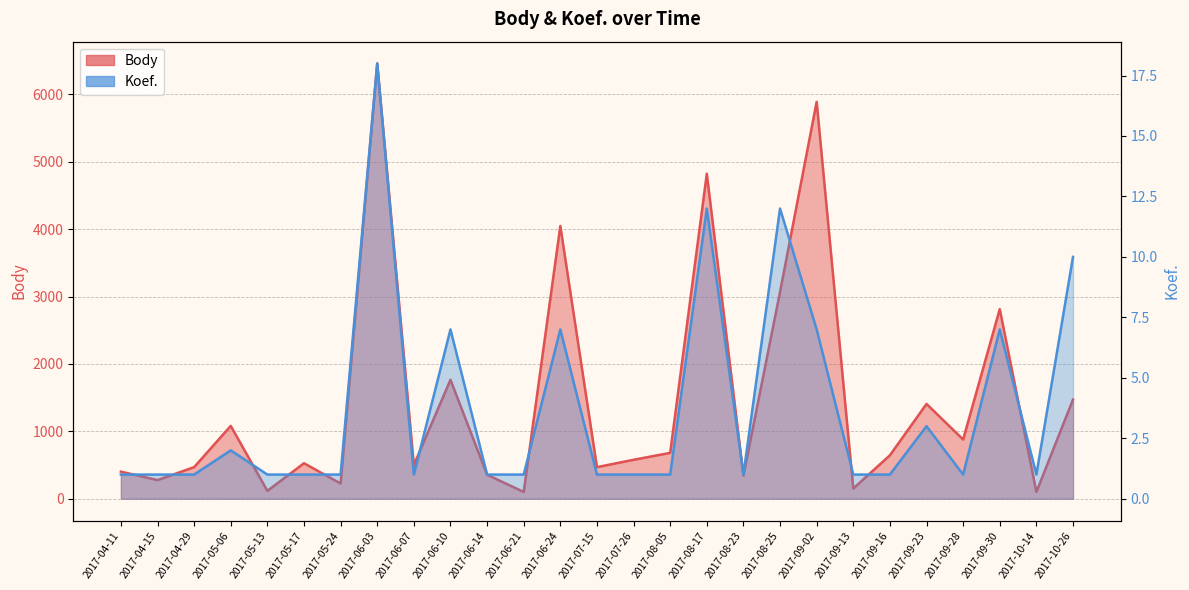

At which label is Body closest to 3280?

2017-08-25